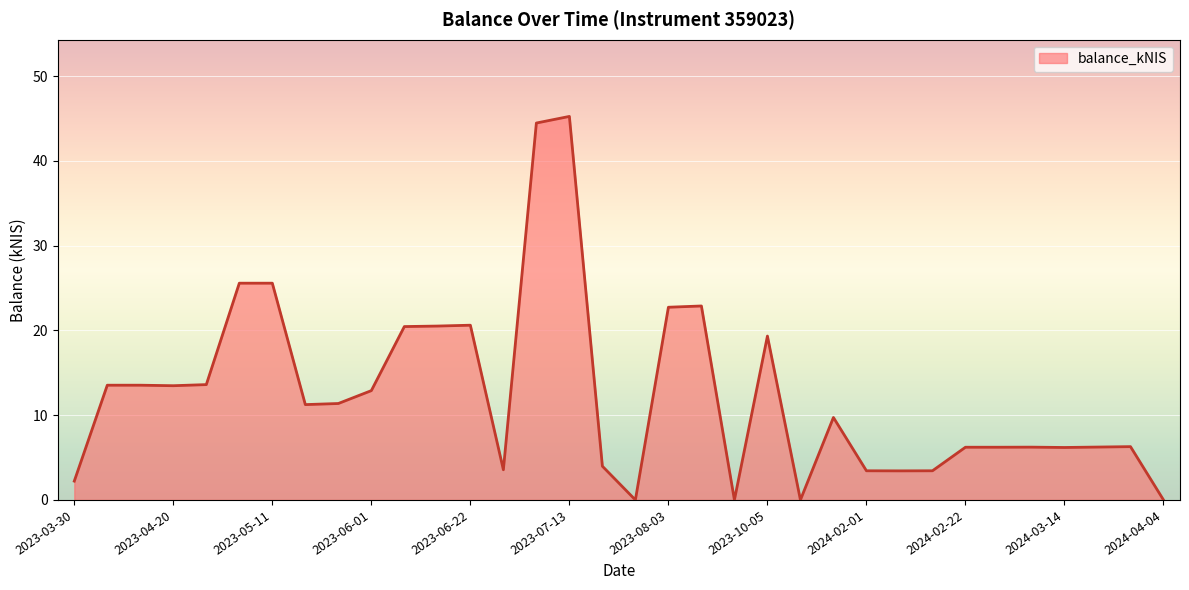

What is the greatest value displayed?

45.3